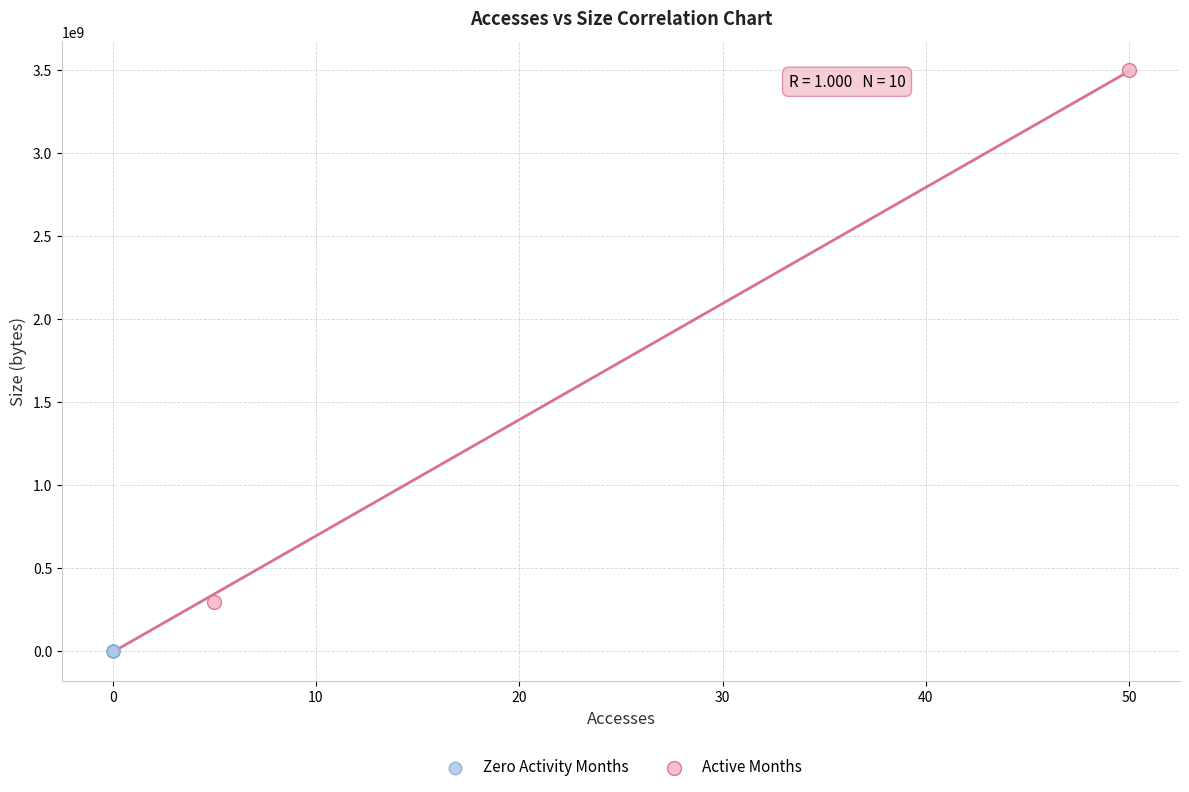

Which series reaches the maximum Y coordinate?

Active Months